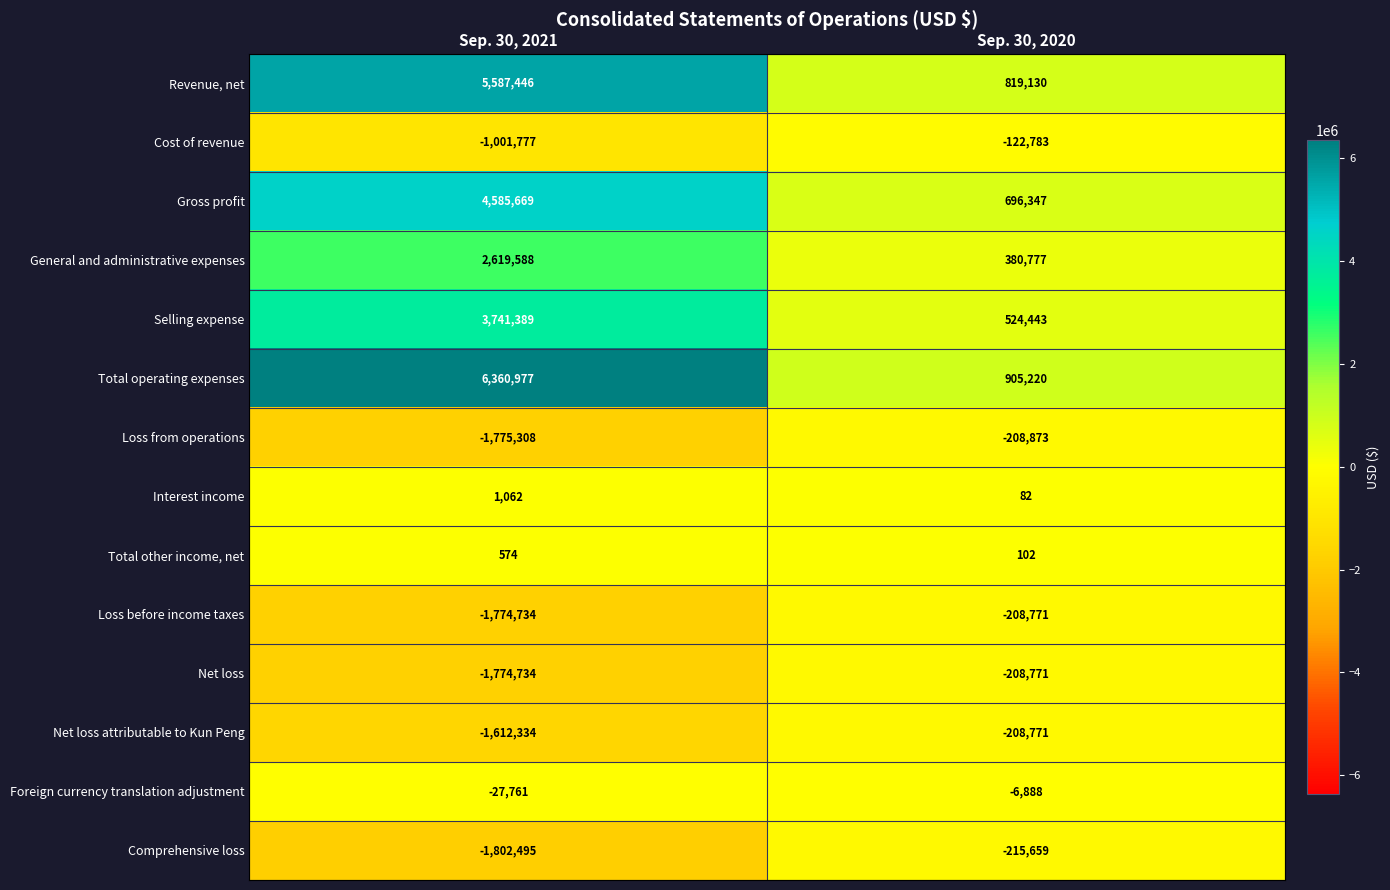

At which category does the chart reach its peak across all series?

Sep. 30, 2021